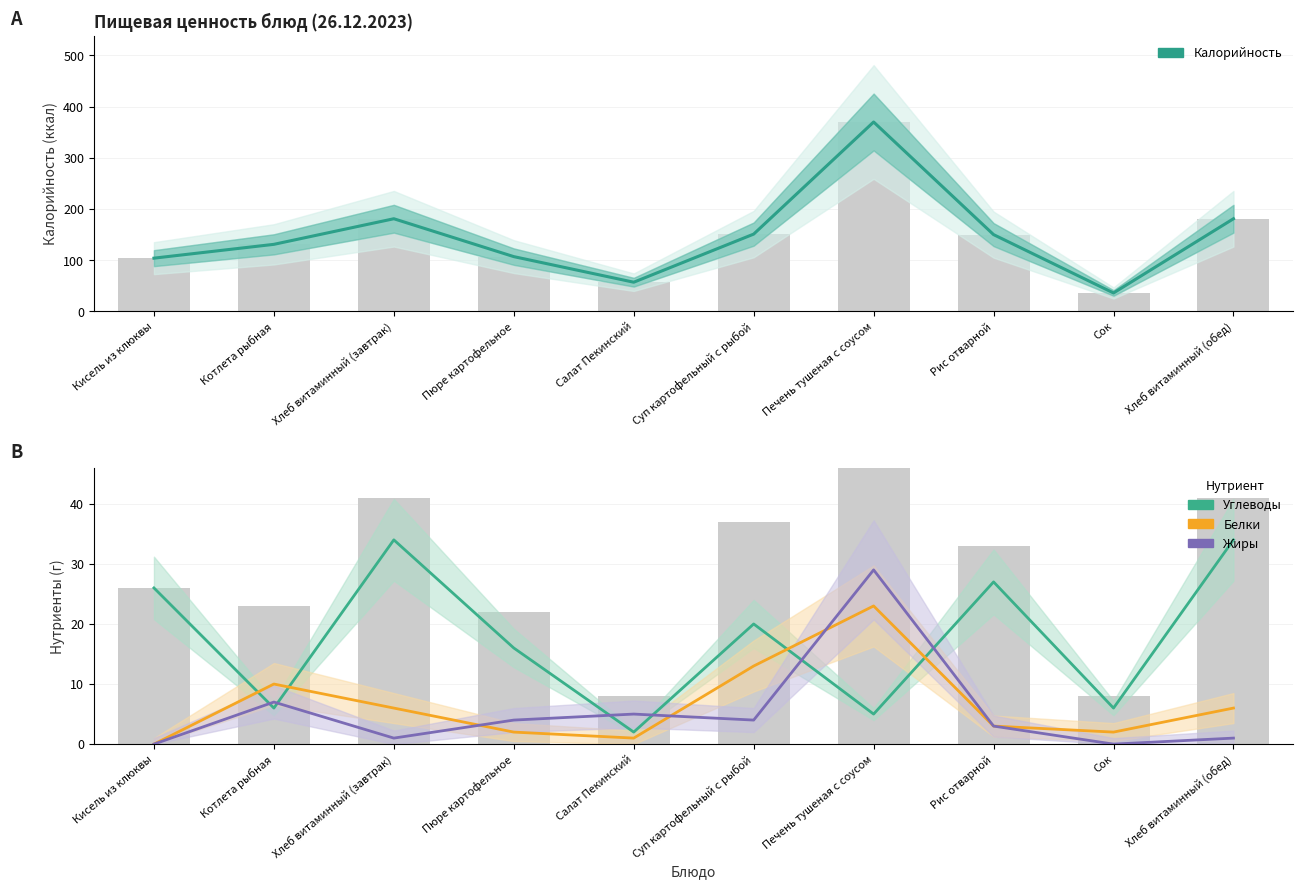

Is it true that Углеводы equals 26 at Кисель из клюквы?

True